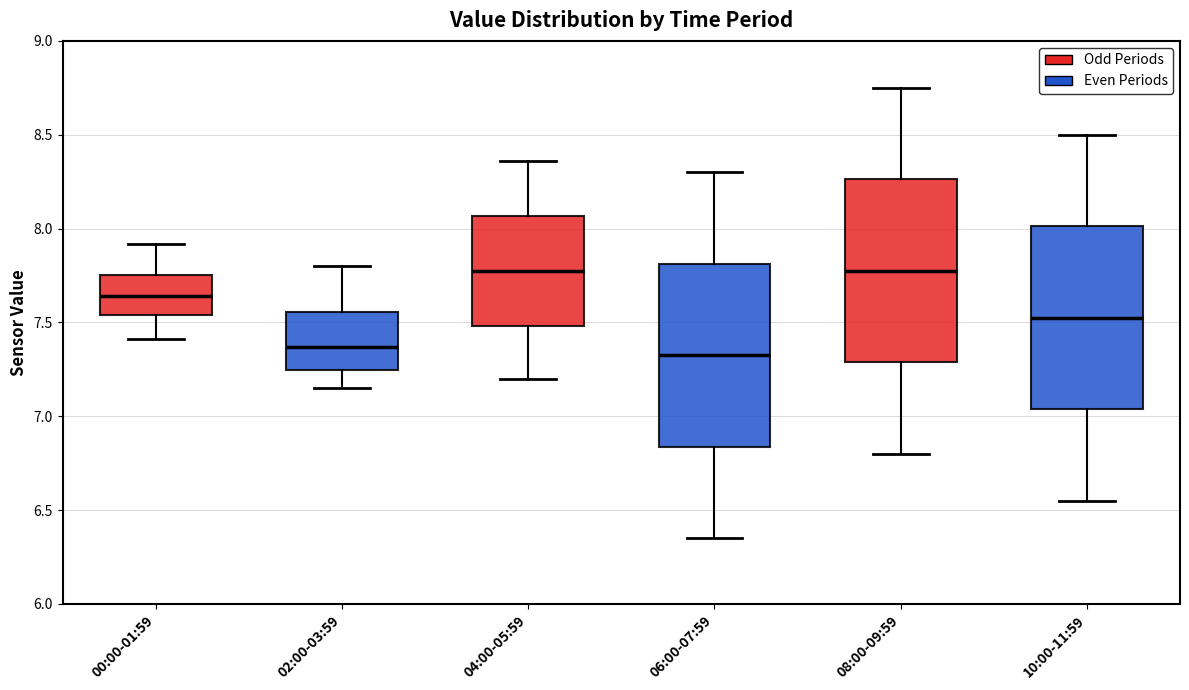

Where does the upper whisker of the box for 04:00-05:59 end on the y-axis? The values are not printed on the chart, so give them approximately, as read against the axis.

8.35